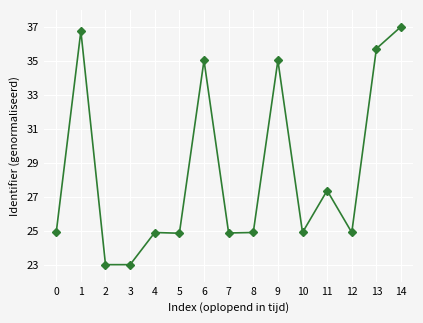

What is the difference between the values at 13 and 9?

0.7